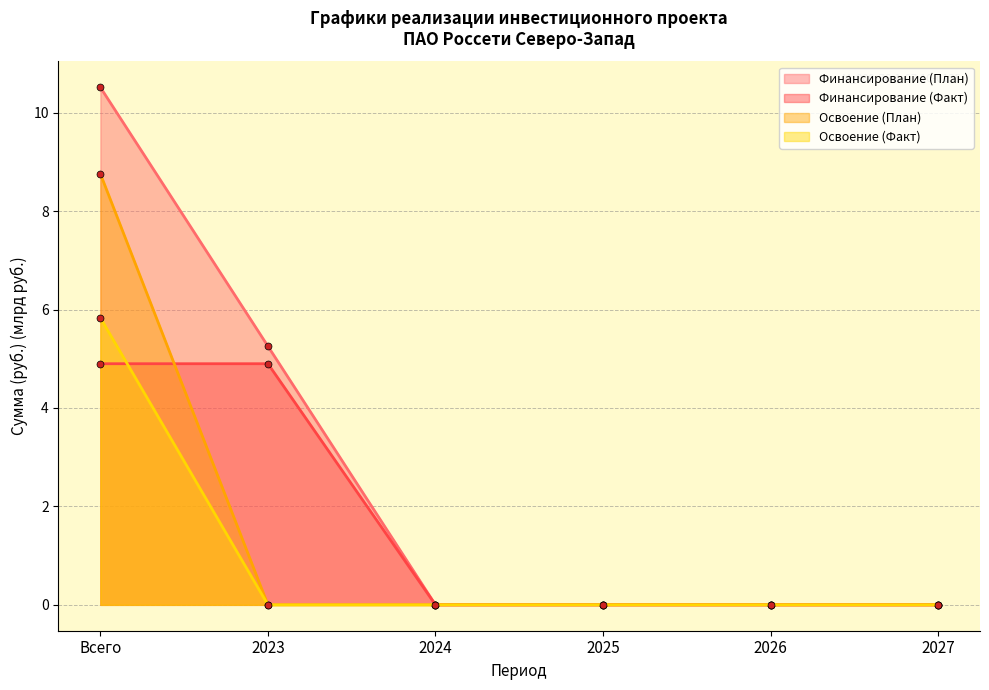

What position from the left is 2026?

5